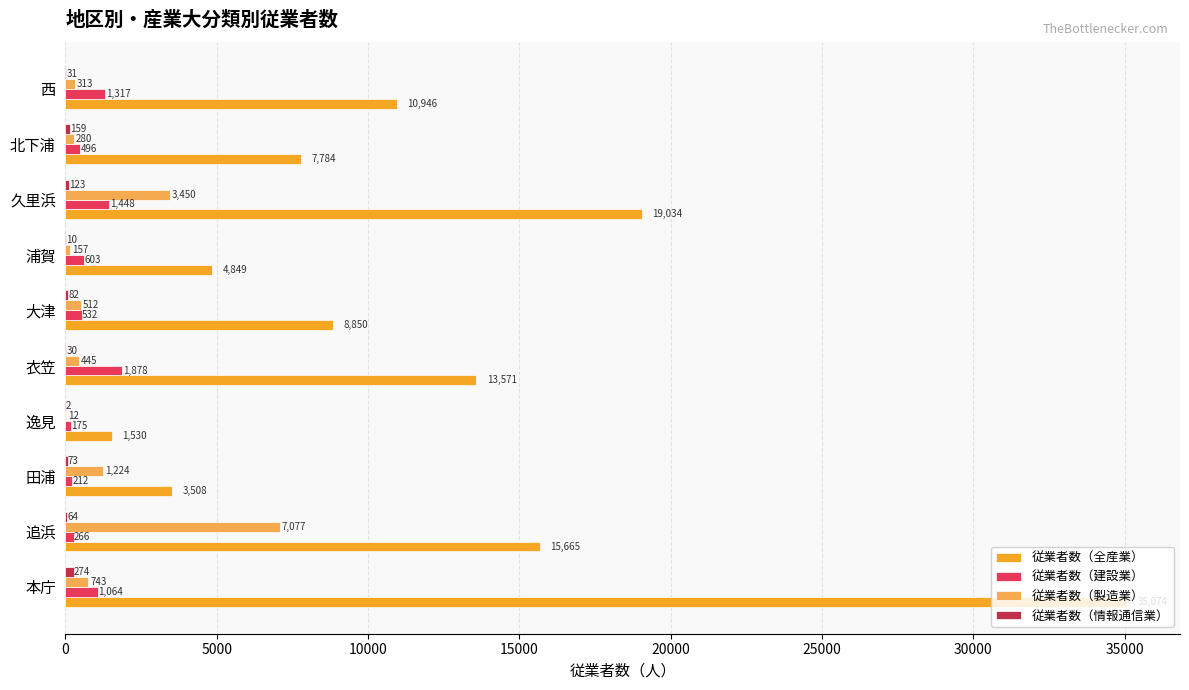

Is it true that 従業者数（製造業） equals 3450 at 久里浜?

True